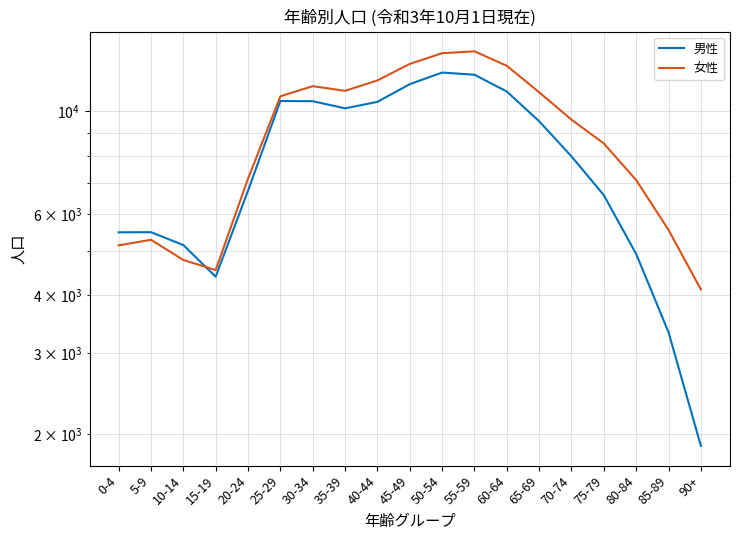

Which category has the highest value across all series?

55-59